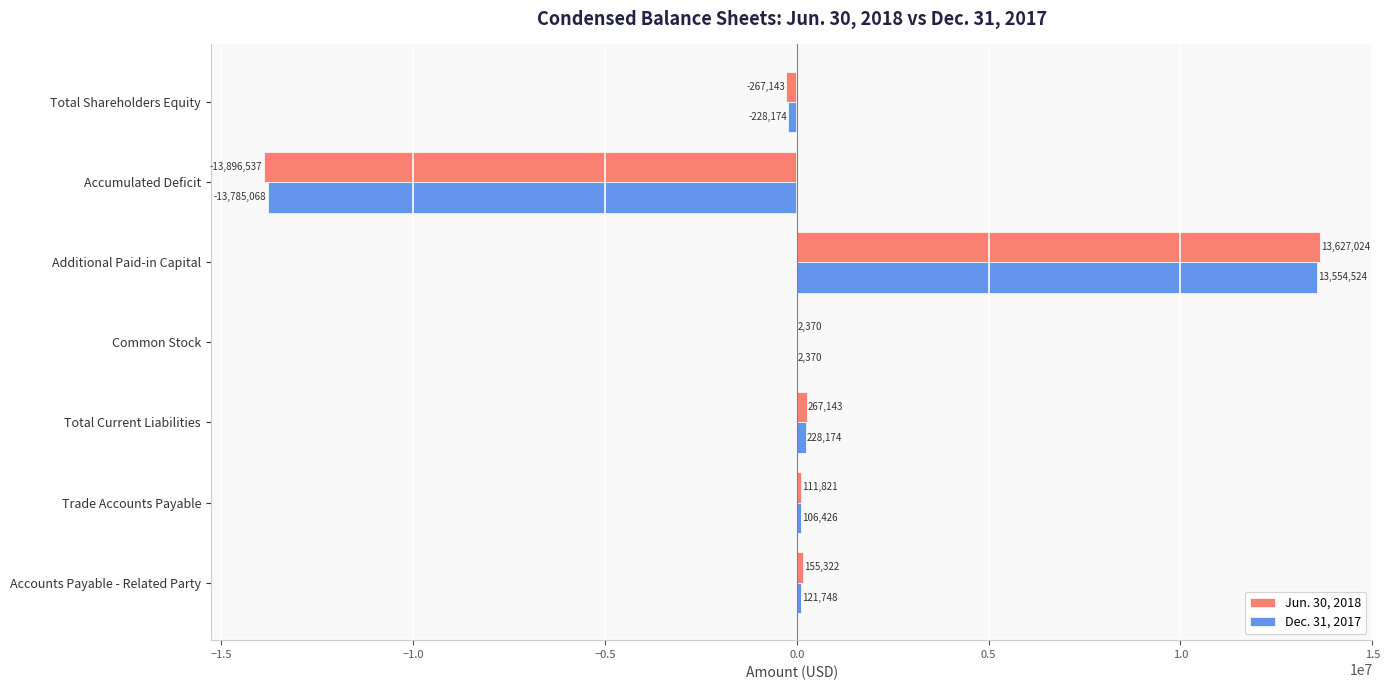

Which series changed the most between Additional Paid-in Capital and Accumulated Deficit?

Jun. 30, 2018